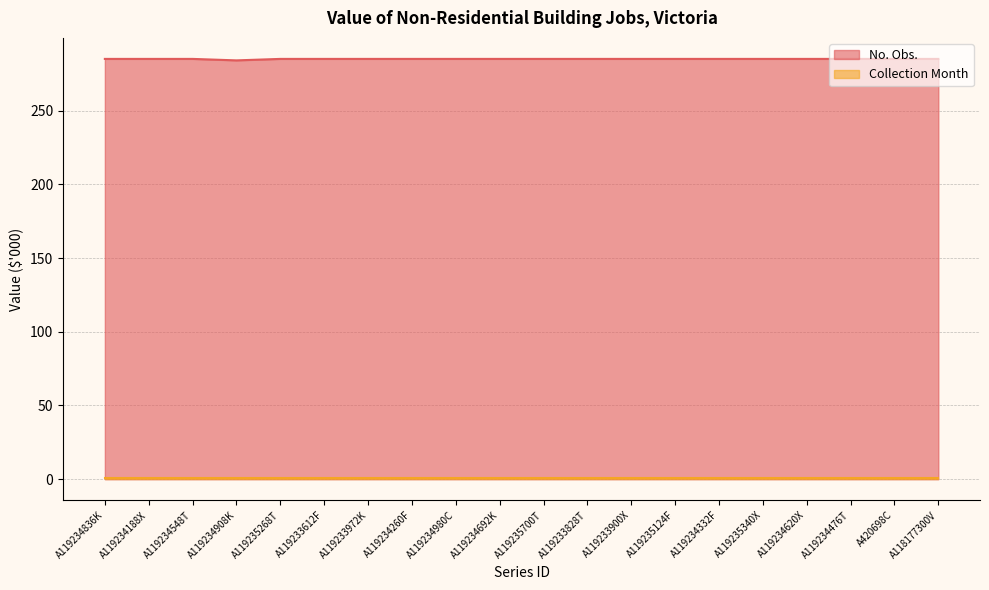

How many categories are shown in the chart?

20